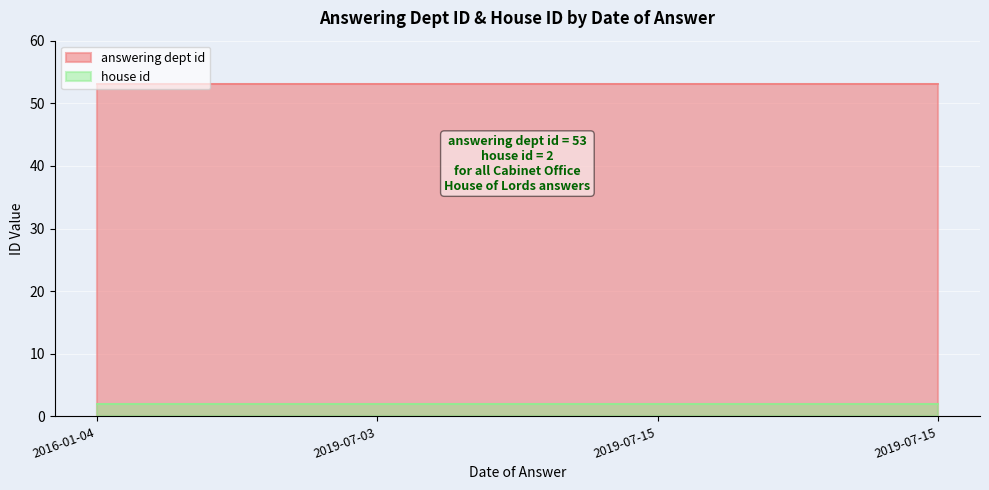

At which label is house id closest to 2?

2016-01-04